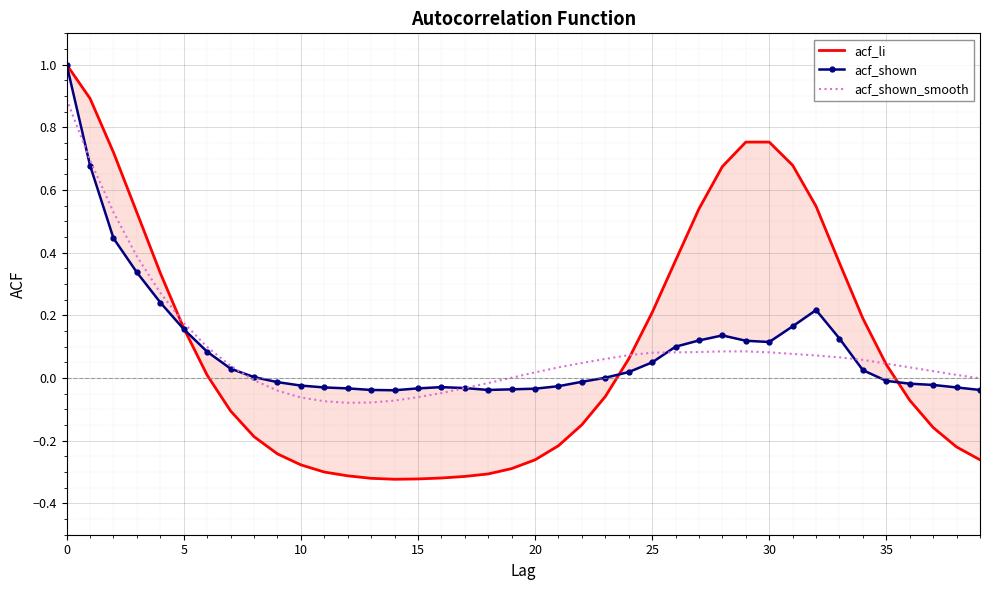

Reading right to left, transcribe all the data shown in this chart.

acf_li: -0.3	-0.2	-0.2	-0.1	0.0	0.2	0.4	0.5	0.7	0.8	0.8	0.7	0.5	0.4	0.2	0.1	-0.1	-0.1	-0.2	-0.3	-0.3	-0.3	-0.3	-0.3	-0.3	-0.3	-0.3	-0.3	-0.3	-0.3	-0.2	-0.2	-0.1	0.0	0.2	0.3	0.5	0.7	0.9	1.0
acf_shown: -0.0	-0.0	-0.0	-0.0	-0.0	0.0	0.1	0.2	0.2	0.1	0.1	0.1	0.1	0.1	0.1	0.0	0.0	-0.0	-0.0	-0.0	-0.0	-0.0	-0.0	-0.0	-0.0	-0.0	-0.0	-0.0	-0.0	-0.0	-0.0	0.0	0.0	0.1	0.2	0.2	0.3	0.4	0.7	1.0
acf_shown_smooth: -0.0	0.0	0.0	0.0	0.0	0.1	0.1	0.1	0.1	0.1	0.1	0.1	0.1	0.1	0.1	0.1	0.1	0.0	0.0	0.0	0.0	-0.0	-0.0	-0.0	-0.1	-0.1	-0.1	-0.1	-0.1	-0.1	-0.0	-0.0	0.0	0.1	0.2	0.3	0.4	0.5	0.7	0.9